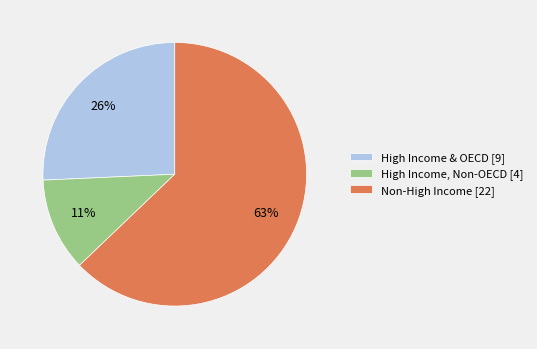

Is there any slice that represents more than half of the pie?

Yes